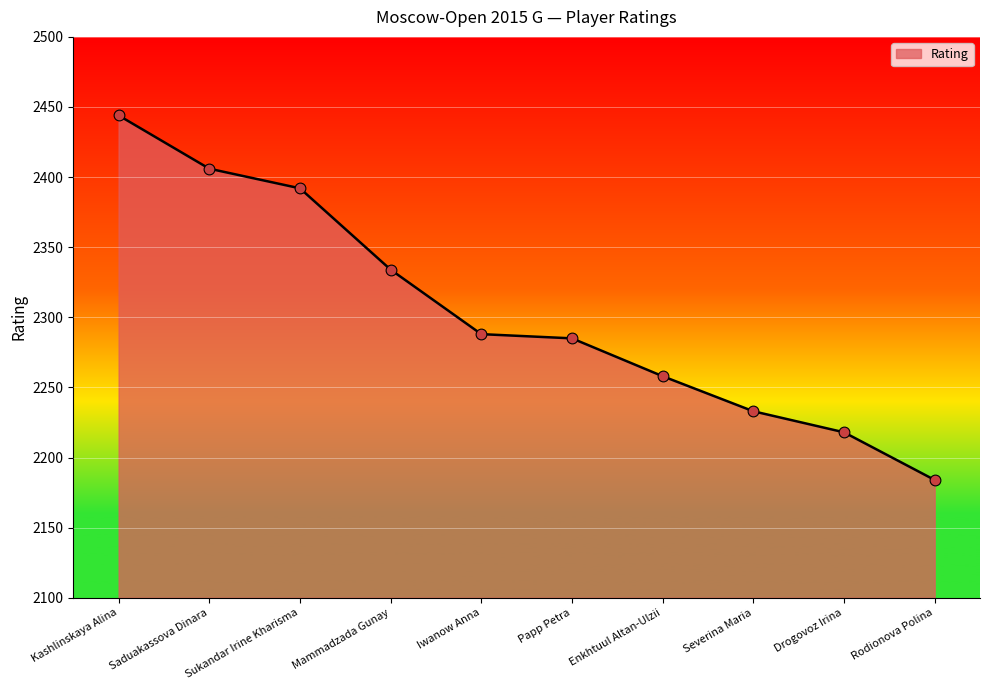

Approximately how many times larger is the value at Rodionova Polina compared to Saduakassova Dinara?

0.9